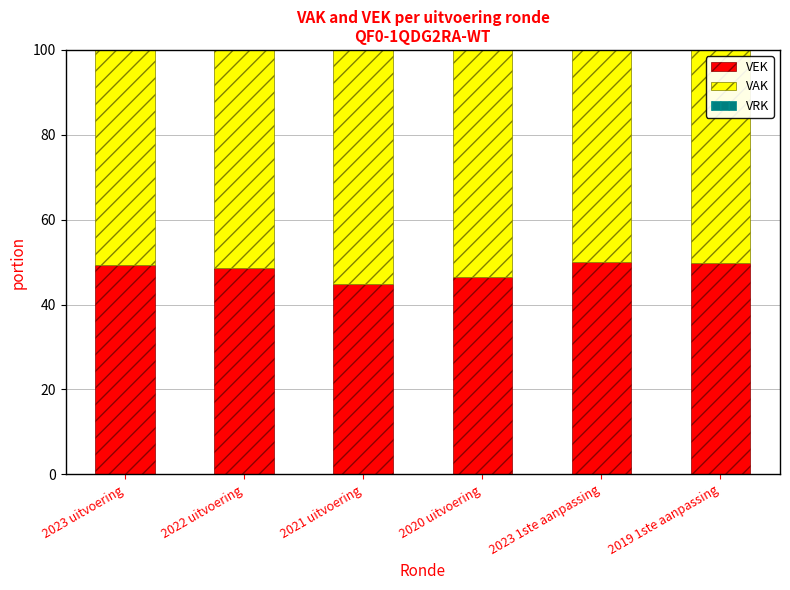

What is the total value across all series at 2019 1ste aanpassing?

100.0